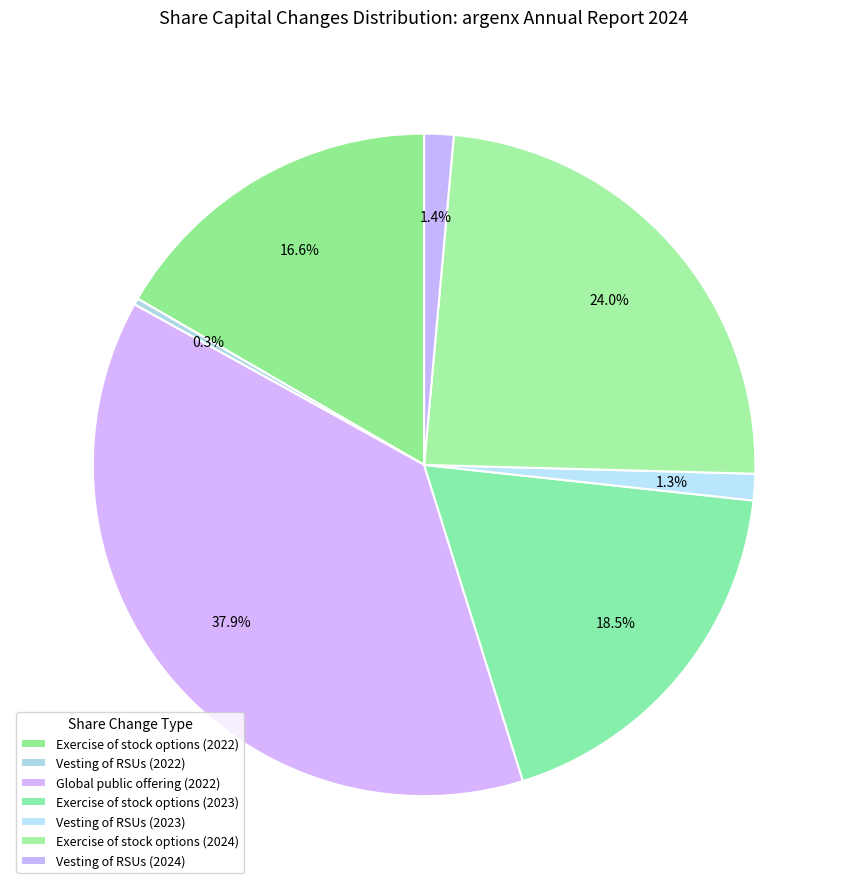

Rank the categories by value from lowest to highest.

Vesting of RSUs (2022), Vesting of RSUs (2023), Vesting of RSUs (2024), Exercise of stock options (2022), Exercise of stock options (2023), Exercise of stock options (2024), Global public offering (2022)